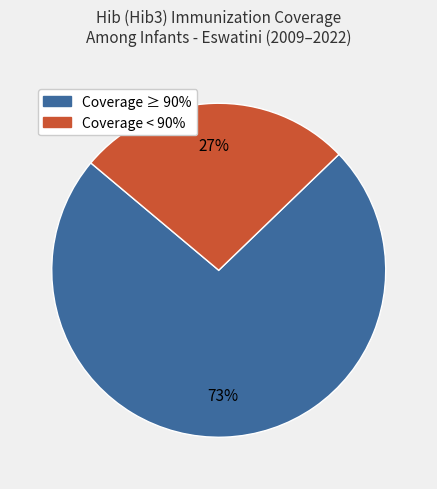

To the nearest percent, what is the average slice percentage?

50%